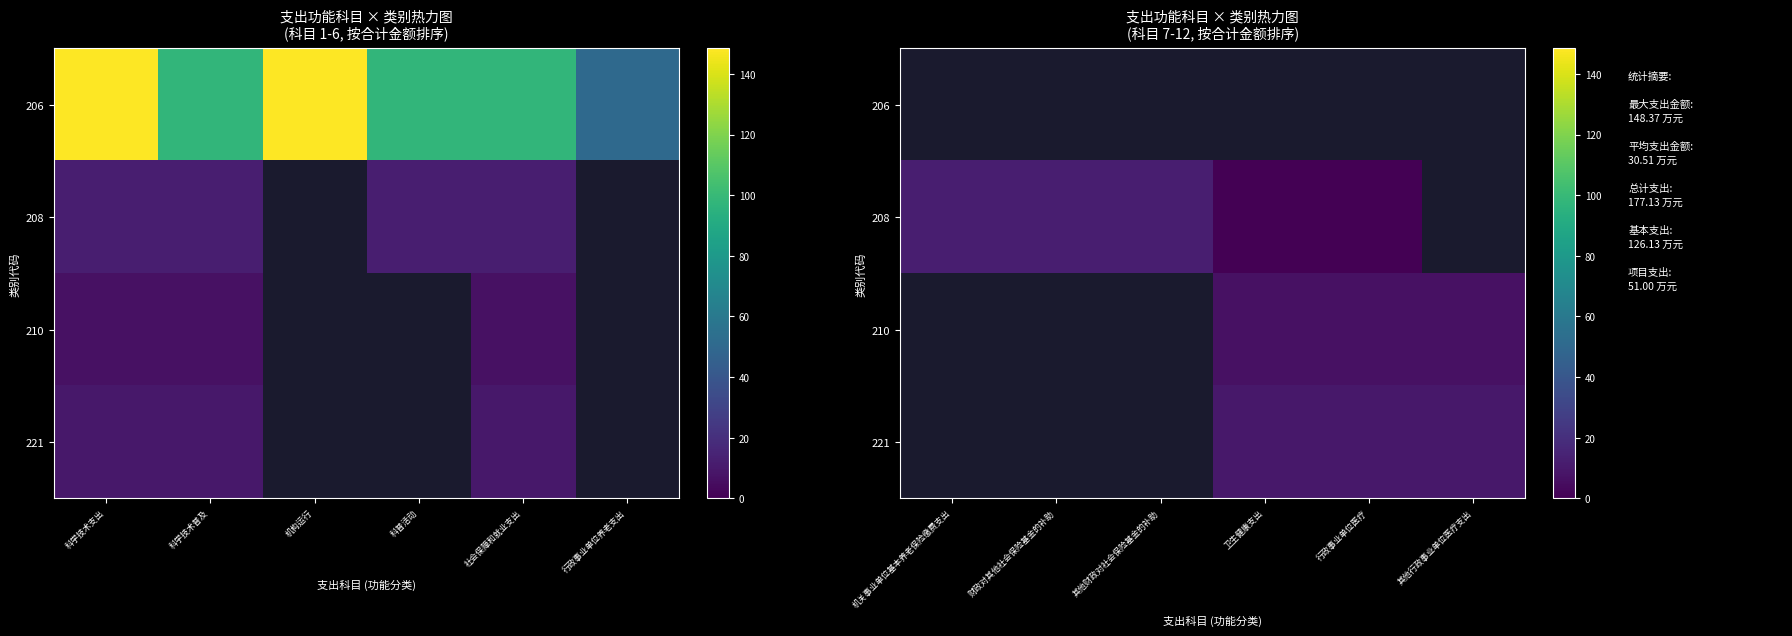

What is the smallest value displayed?

0.3